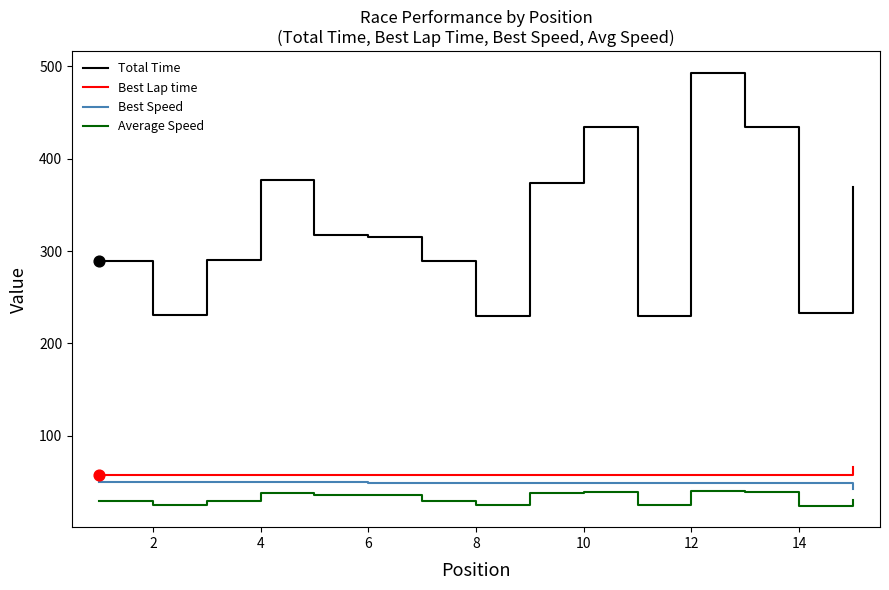

Which series has the largest range (max minus min)?

Total Time